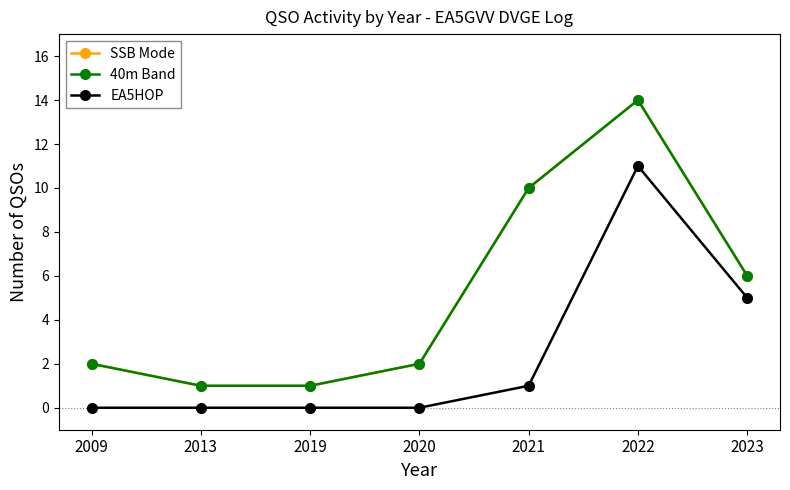

What are all the series names shown in the legend?

SSB Mode, 40m Band, EA5HOP